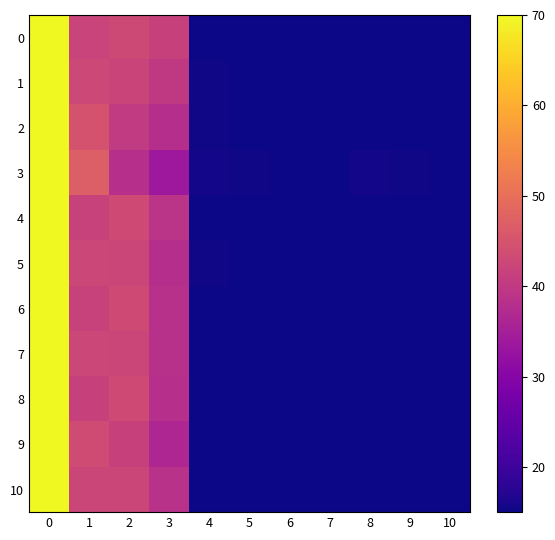

Between 1 and 2, which is larger?

2